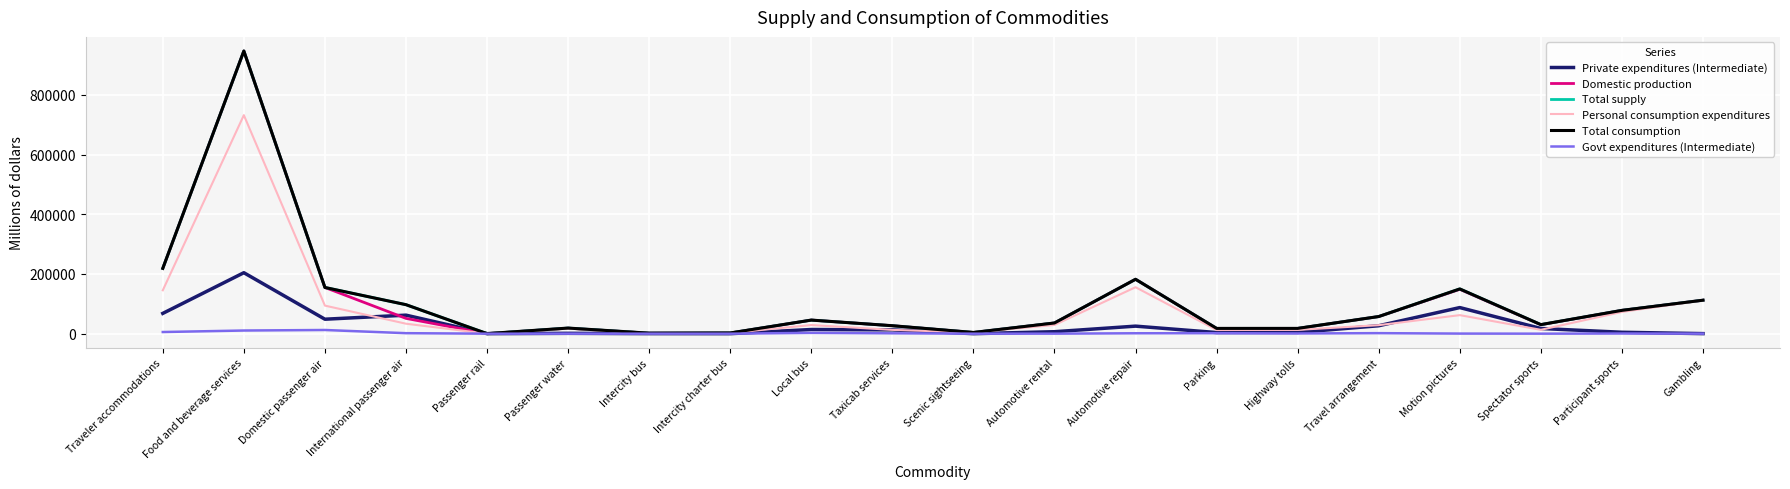

What is the label of the 4th point from the right?

Motion pictures